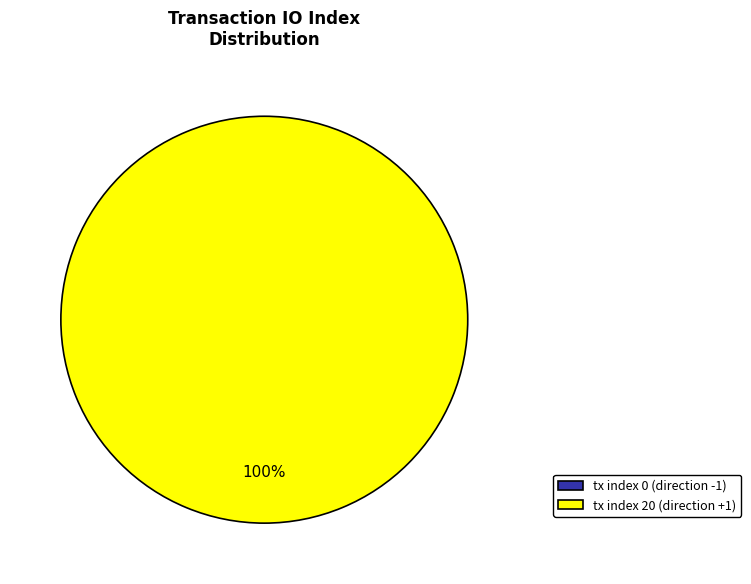

How many segments does this pie chart have?

2